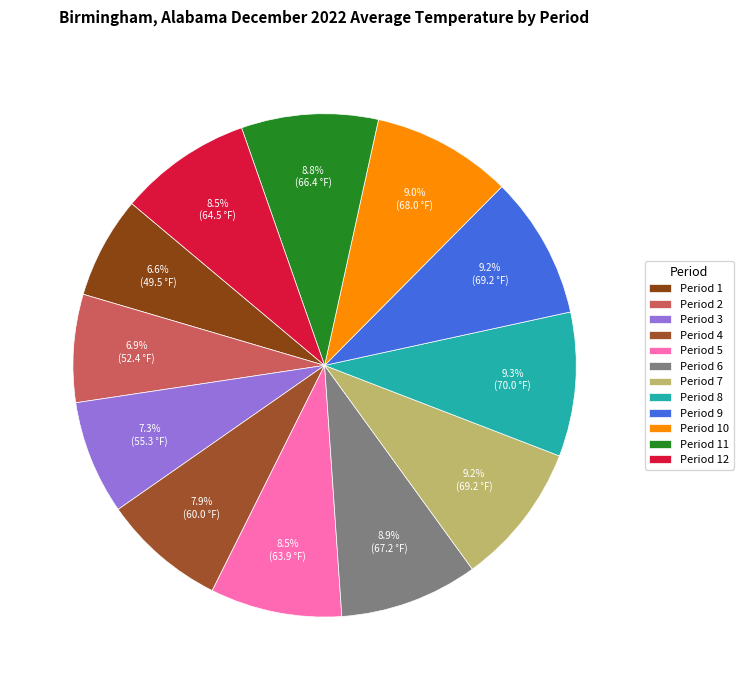

Which category has the smallest portion of the pie?

Period 1